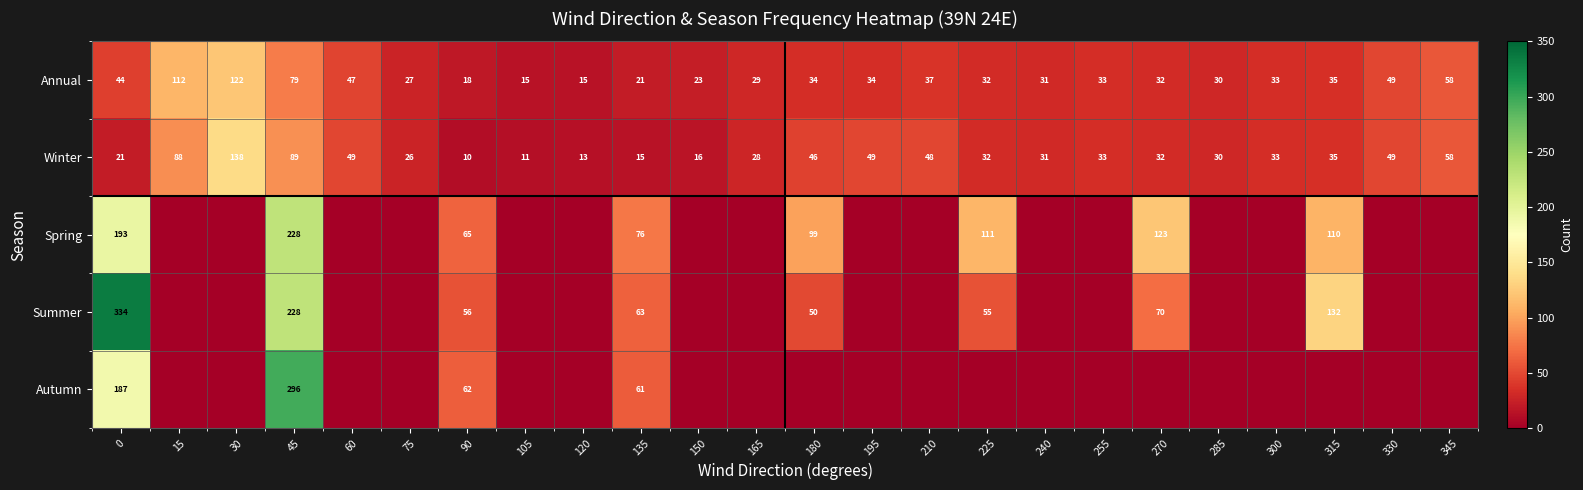

What is the difference between the maximum and minimum values in the Annual series?

107